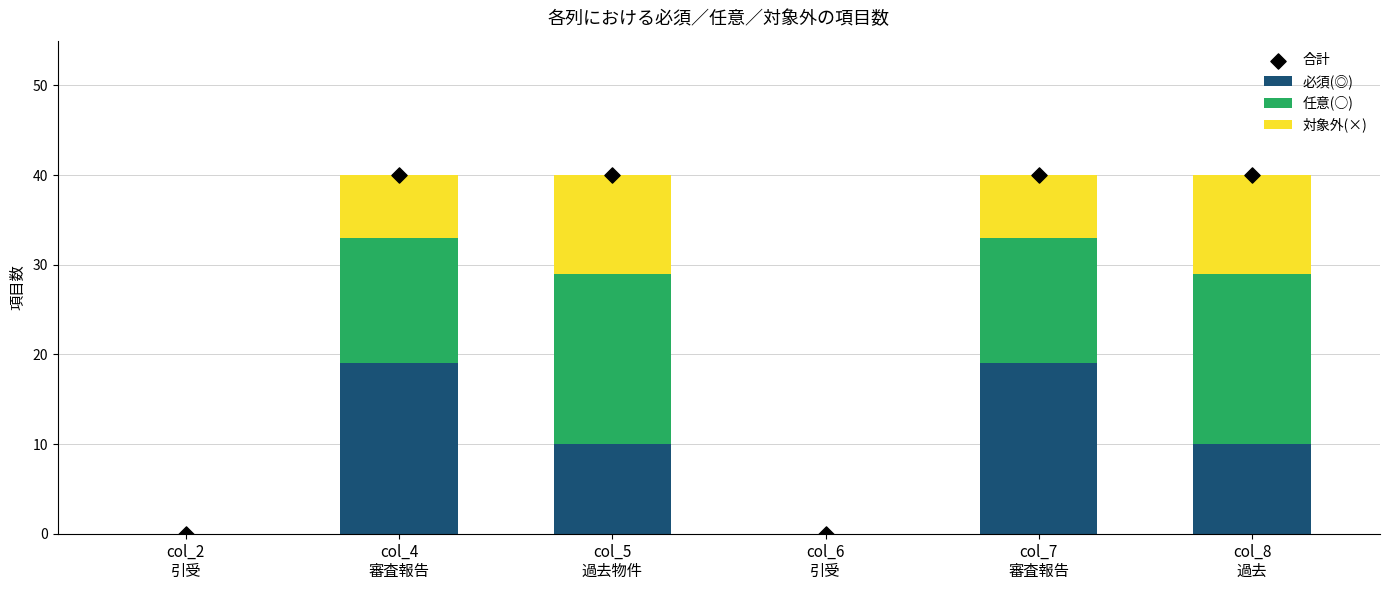

Is the value of 合計 at col_7
審査報告 greater than the value of 任意(○) at col_6
引受?

Yes